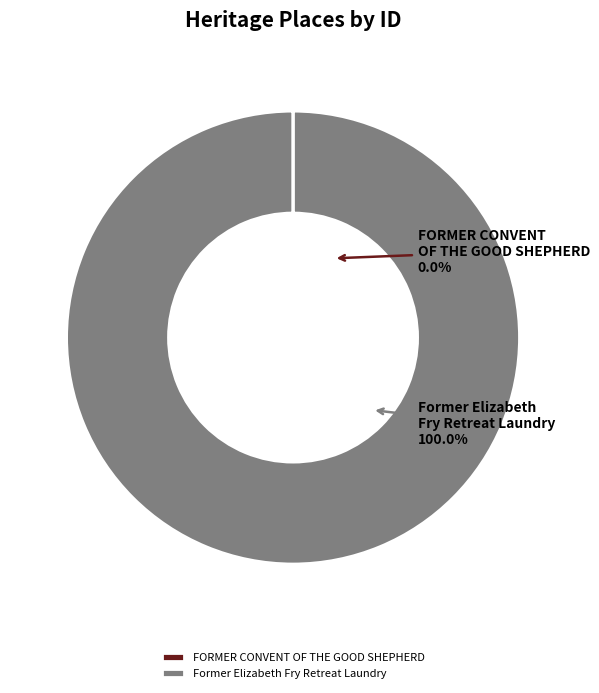

To the nearest percent, what portion does Former Elizabeth Fry Retreat Laundry represent?

100%